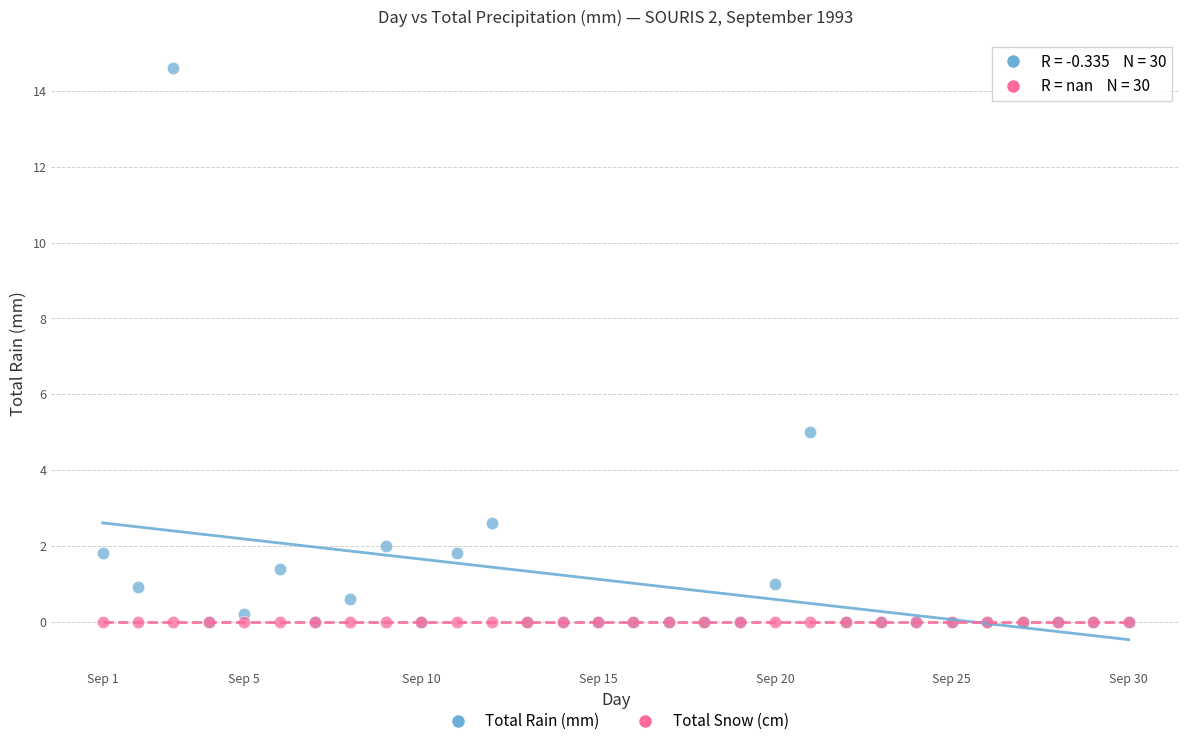

What are all the series names shown in the legend?

Total Rain (mm), Total Snow (cm)